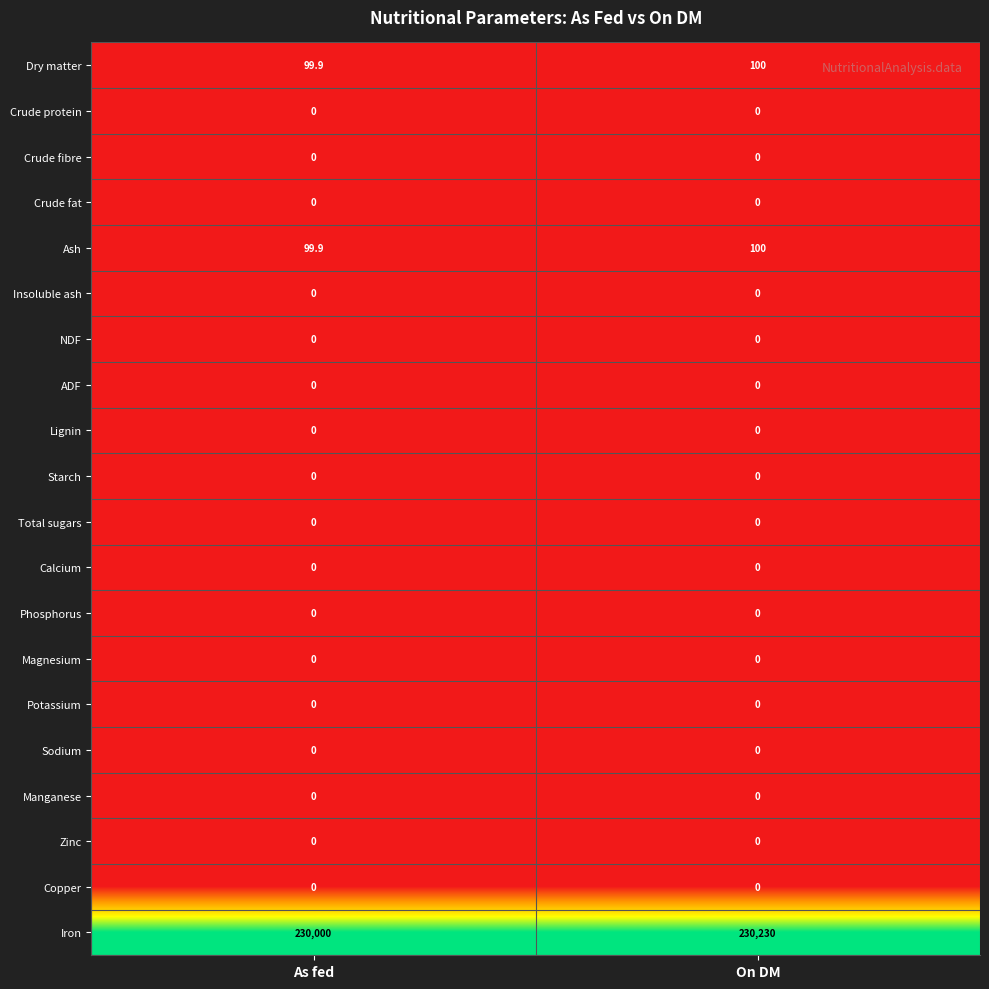

At which category is the sum across all series the highest?

On DM